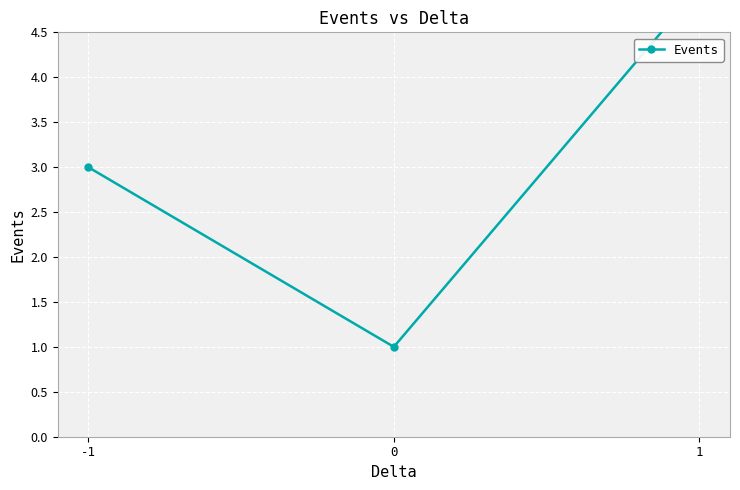

What is the maximum value shown in the chart?

5